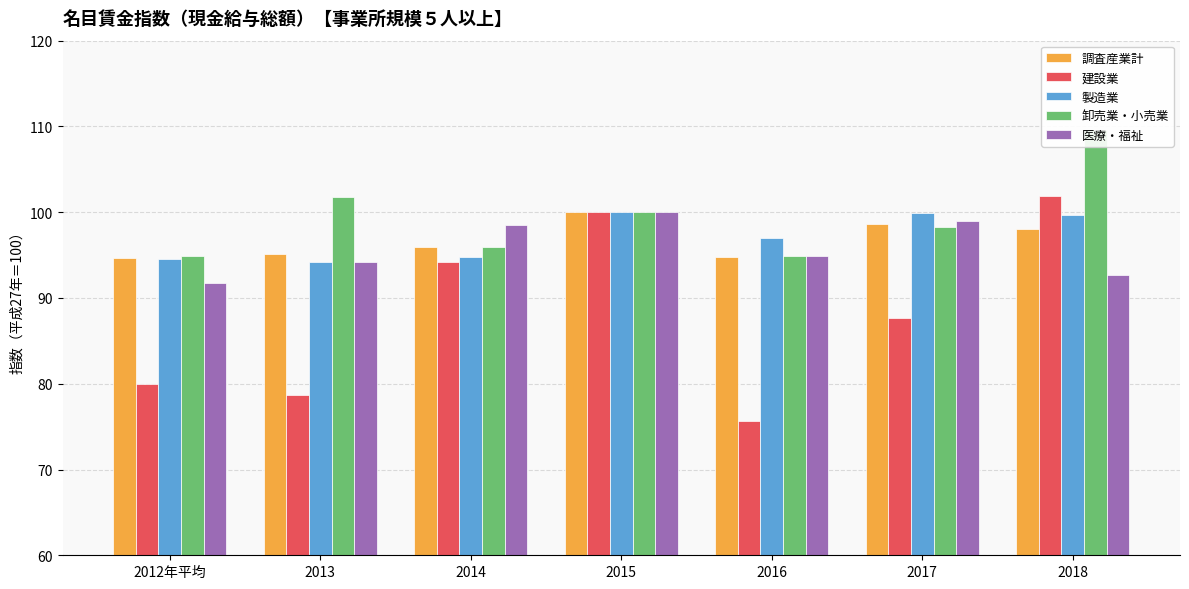

What is the minimum value shown in the chart?

75.6